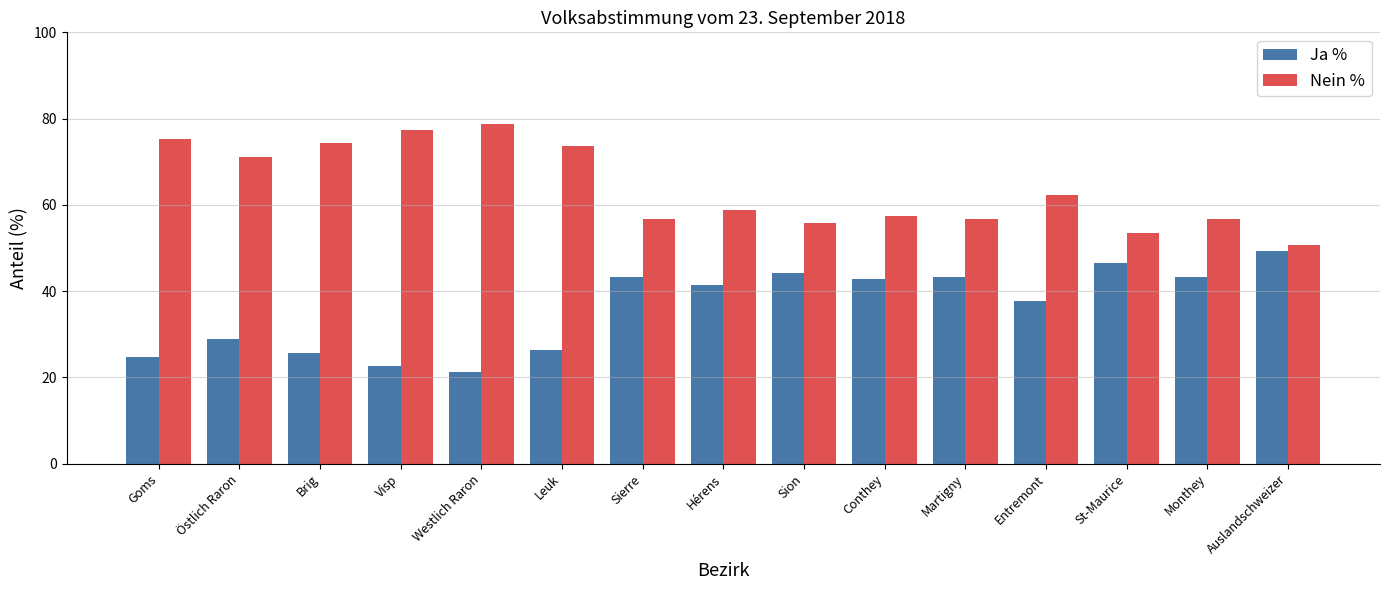

What is the average value of the Ja % series?

36.0